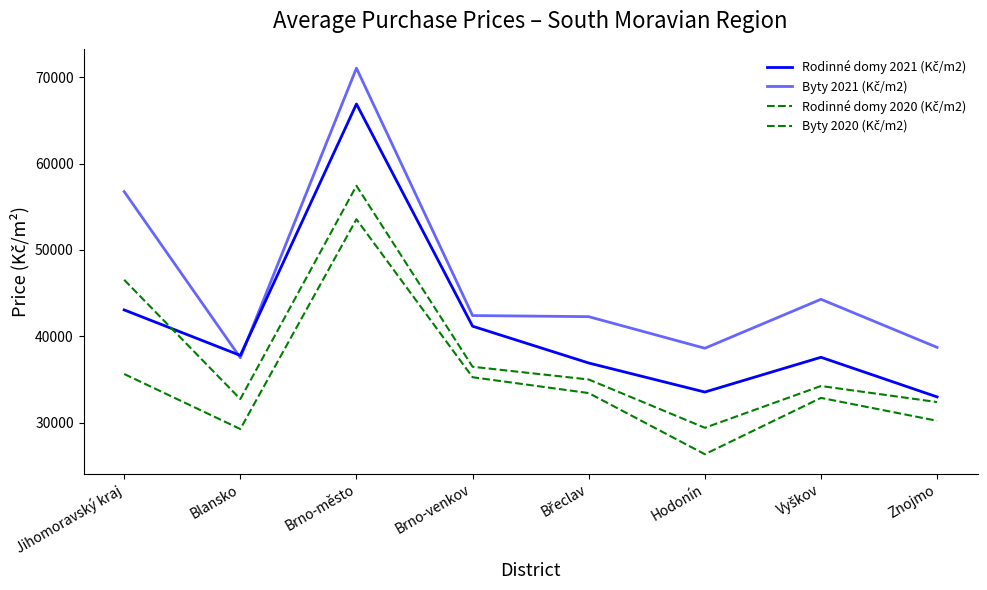

In Rodinné domy 2021 (Kč/m2), how many points are lower than both neighbors (excluding endpoints)?

2